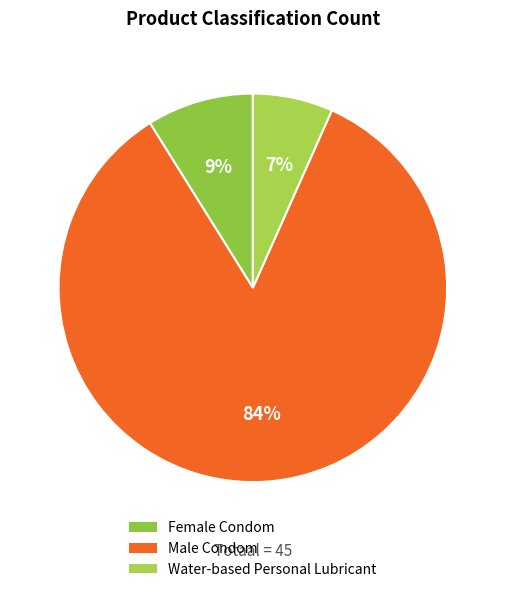

Count the number of slices in the pie.

3